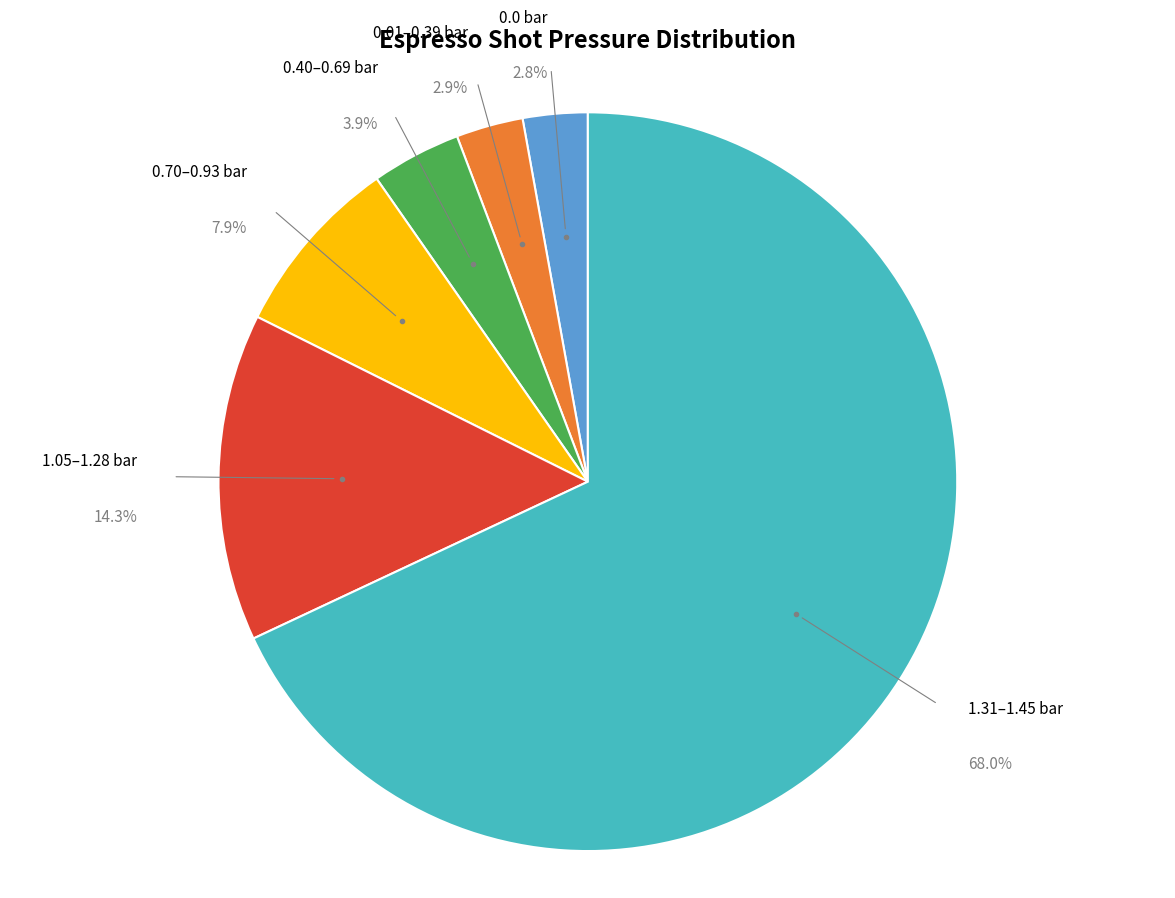

To the nearest percent, what is the average slice percentage?

17%